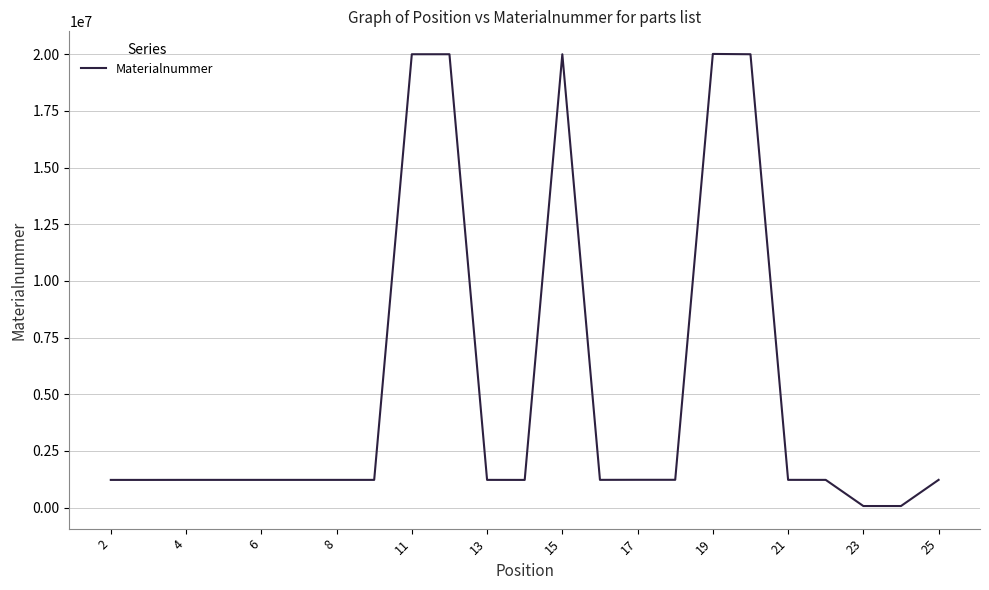

What is the maximum value shown in the chart?

20015836